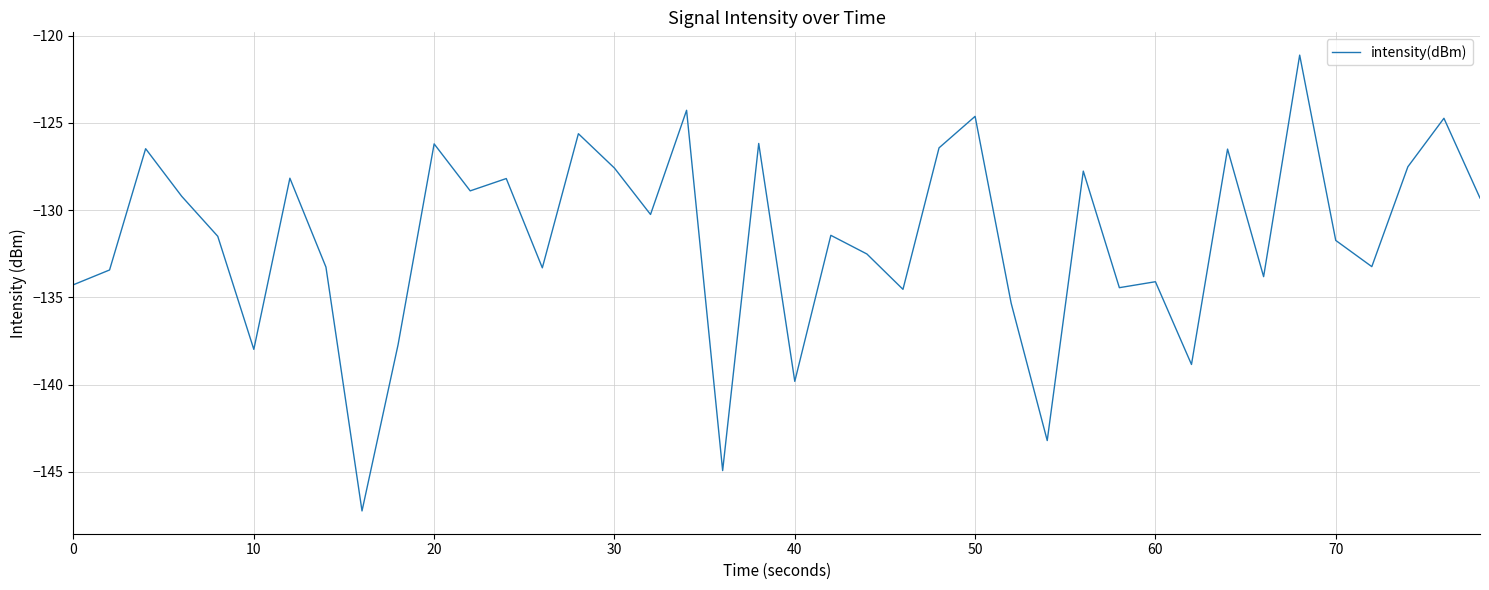

What is the greatest value displayed?

-121.1